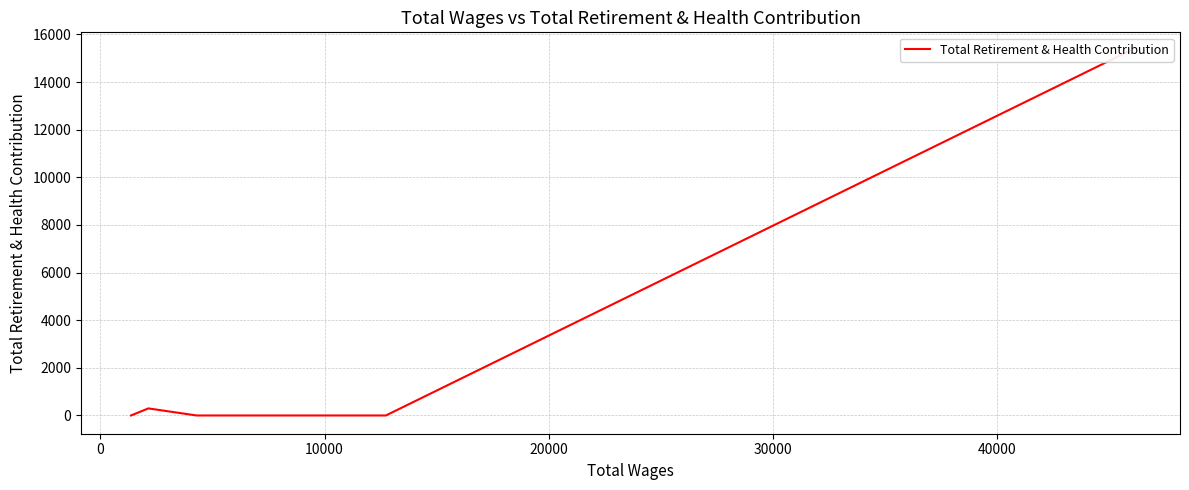

What is the maximum value shown in the chart?

15320